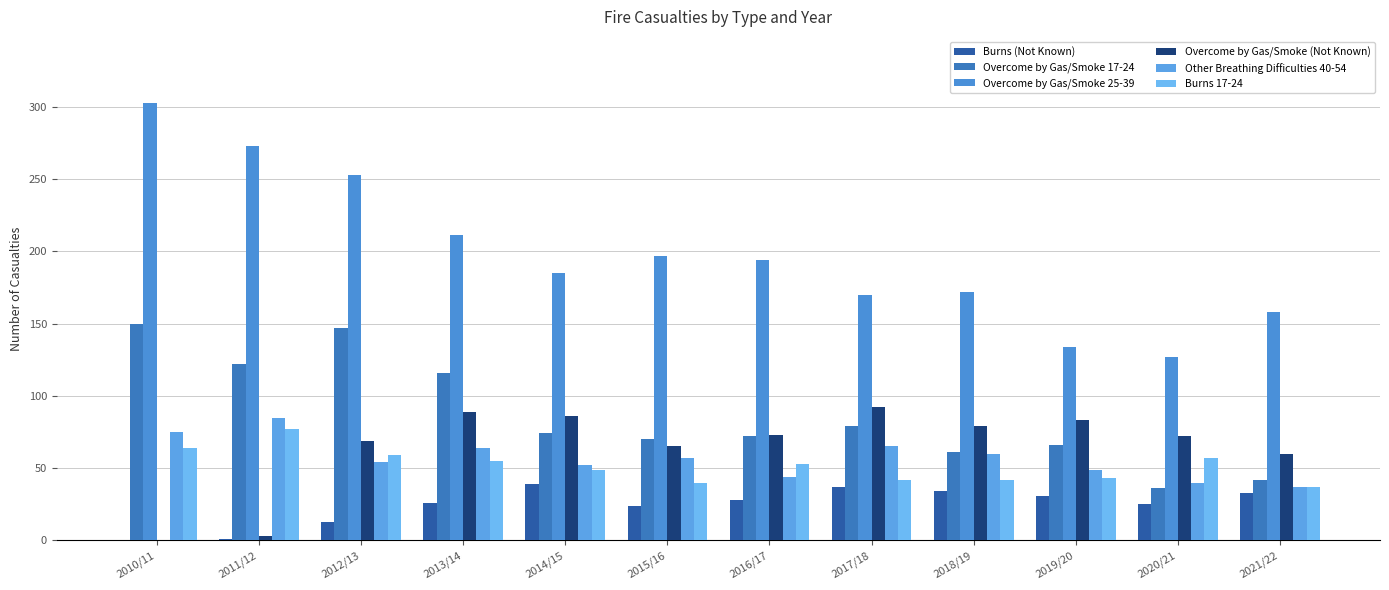

Is it true that Overcome by Gas/Smoke 25-39 equals 56 at 2012/13?

False